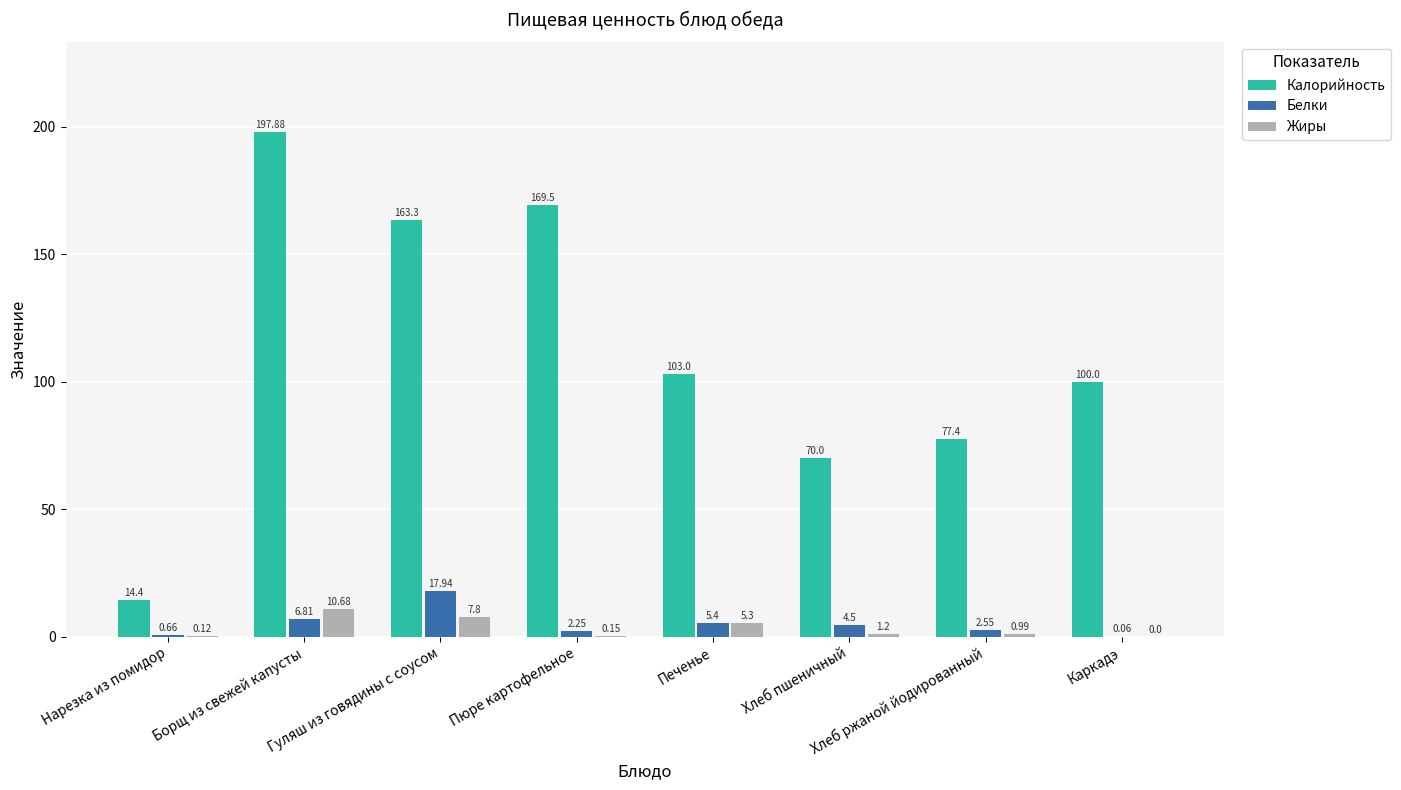

At which label is Калорийность closest to 106?

Печенье